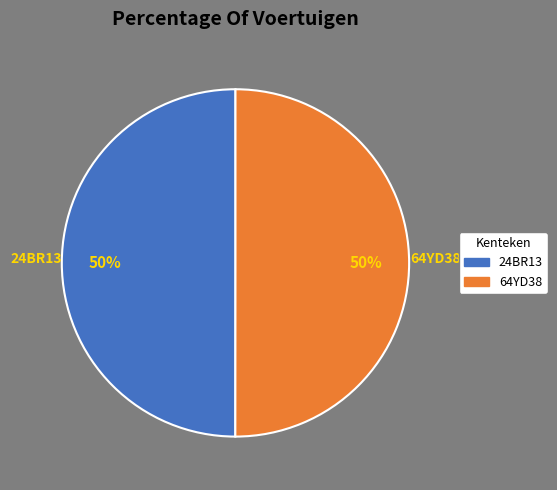

What percentage is the 64YD38 slice, to the nearest percent?

50%